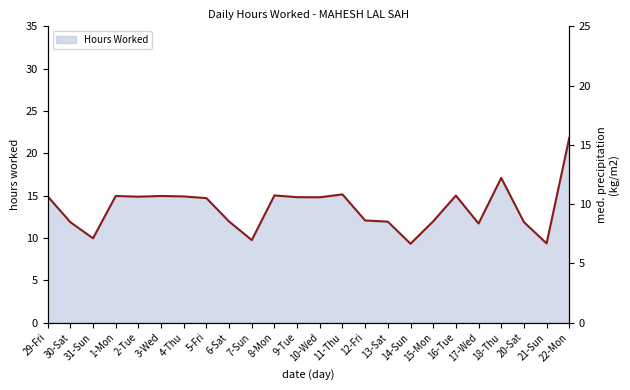

What is the label of the 16th point from the right?

6-Sat